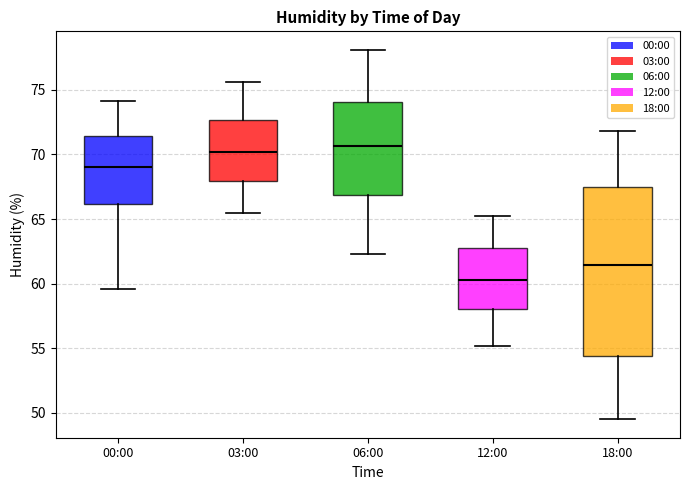

Where is the lower edge of the box for 06:00 on the y-axis? The values are not printed on the chart, so give them approximately, as read against the axis.

67.0